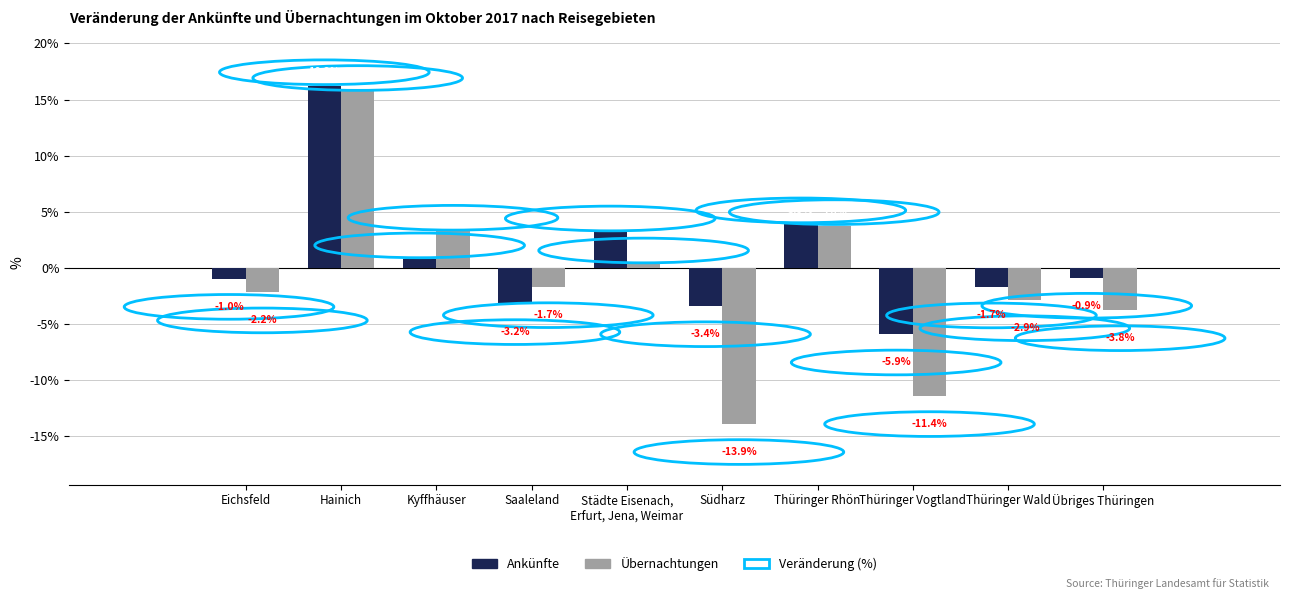

How many categories are shown in the chart?

10